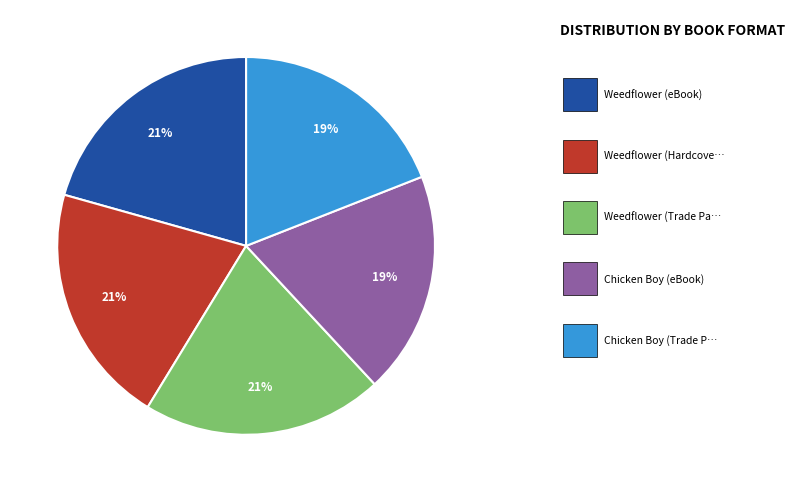

How many segments does this pie chart have?

5